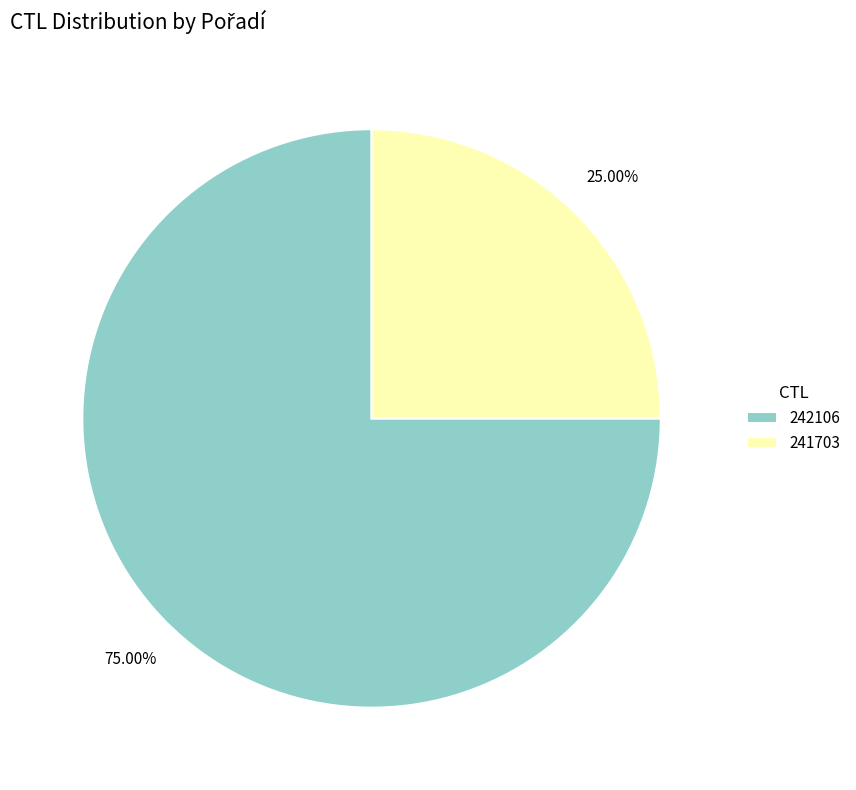

Rank the categories by value from lowest to highest.

241703, 242106